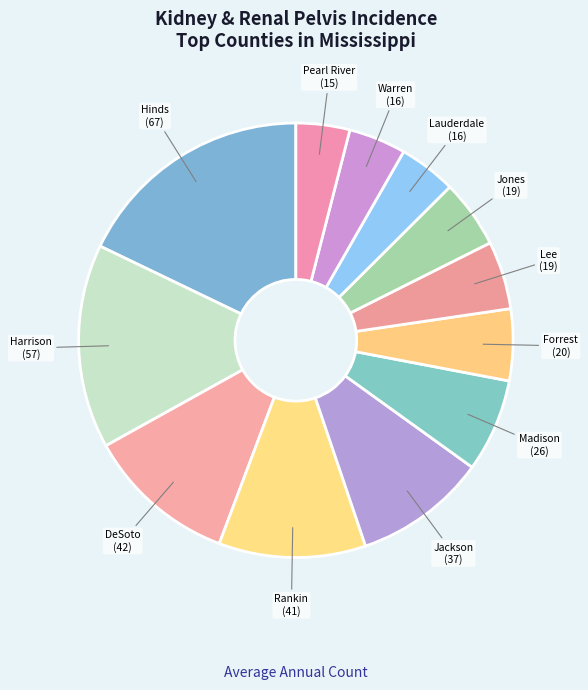

What is the smallest slice in the pie chart?

Pearl River County